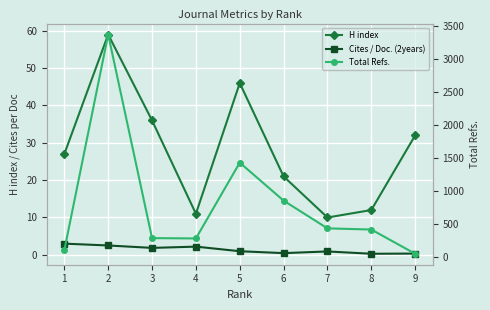

Is this an area chart (filled region under the line)?

No